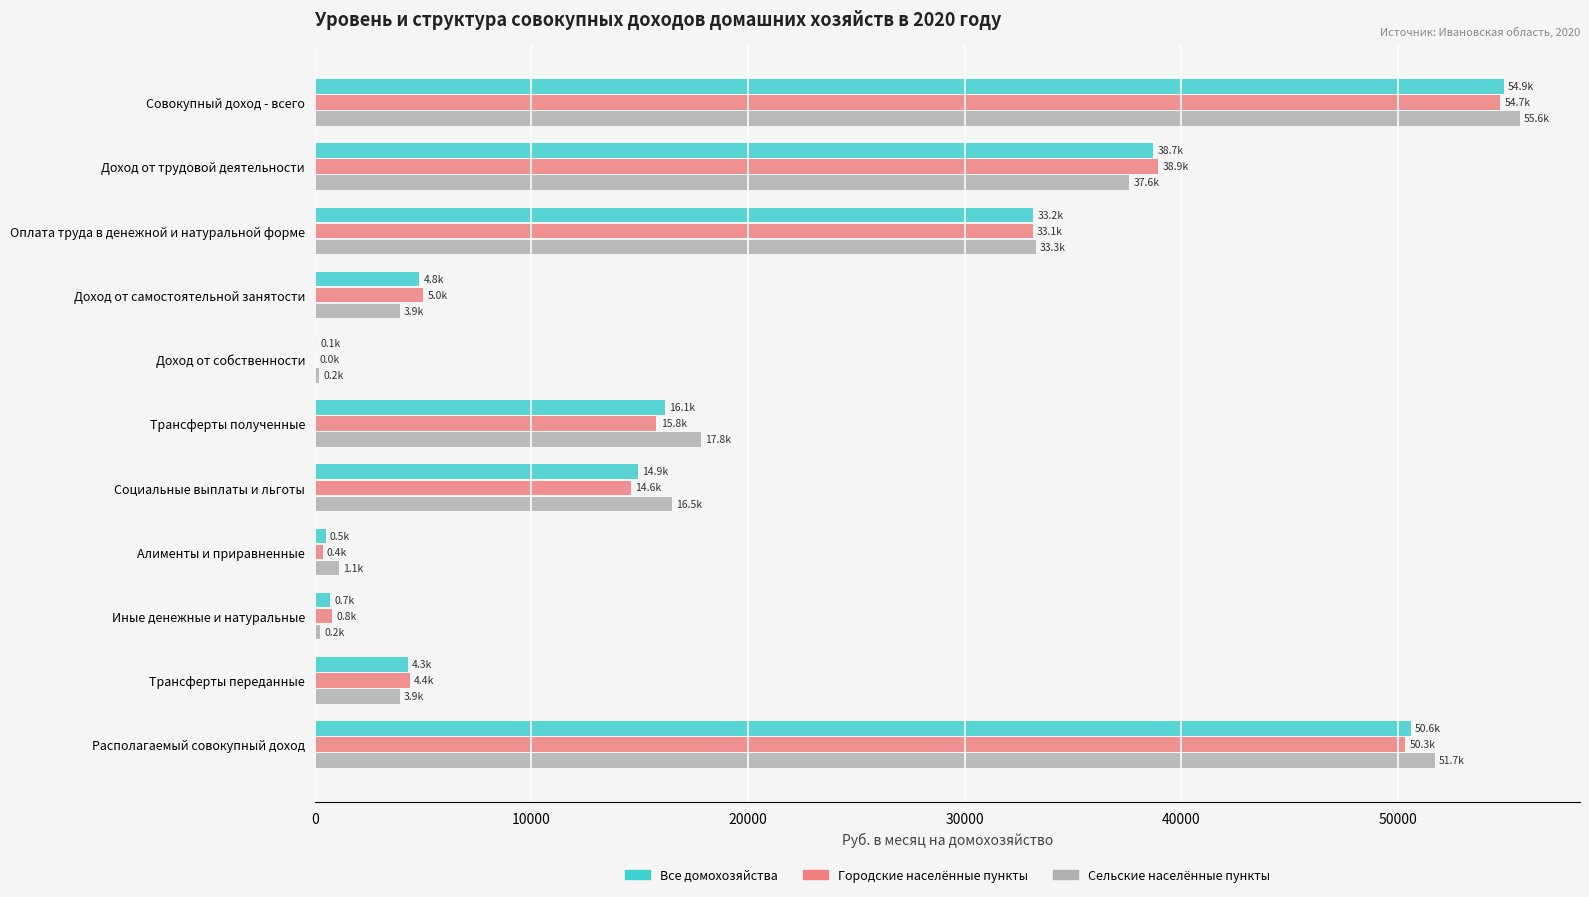

What is the sum of the Городские населённые пункты values at Трансферты полученные and Доход от самостоятельной занятости?

20778.1